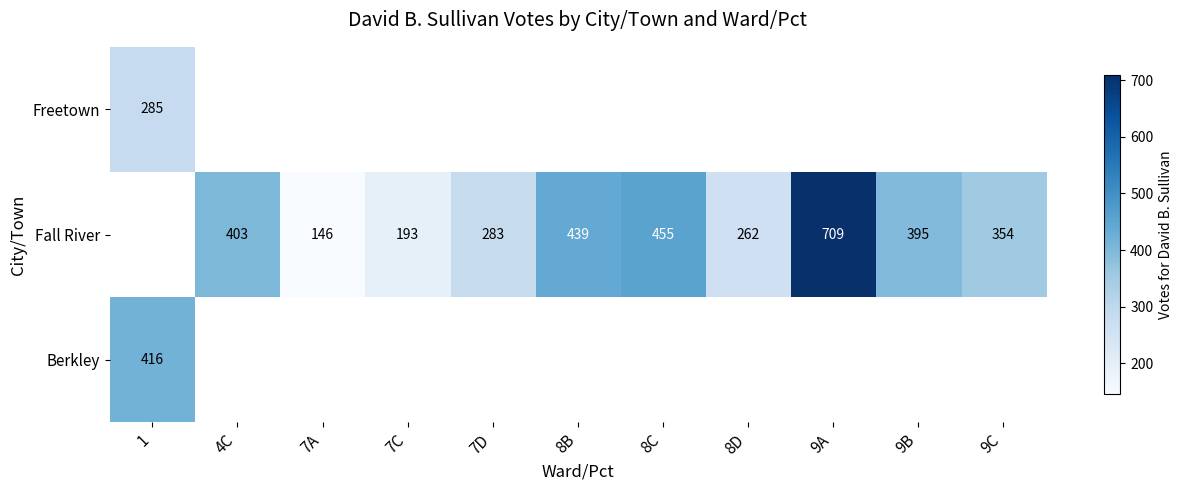

Which category has the highest value across all series?

9A